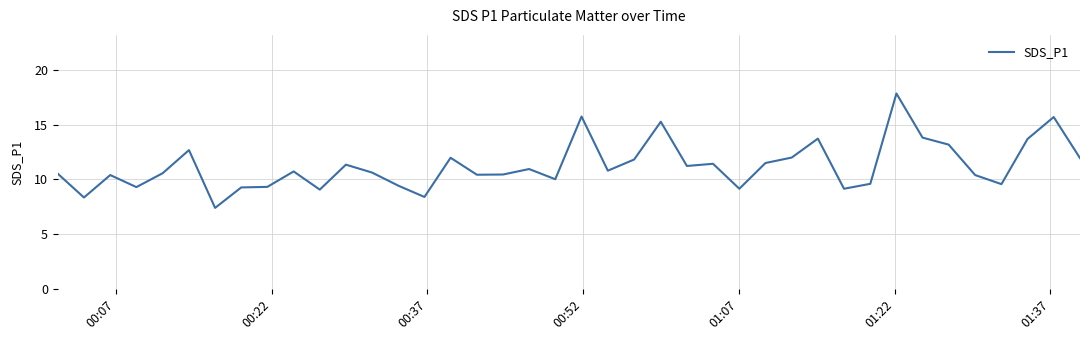

What is the sum of all values?

448.9